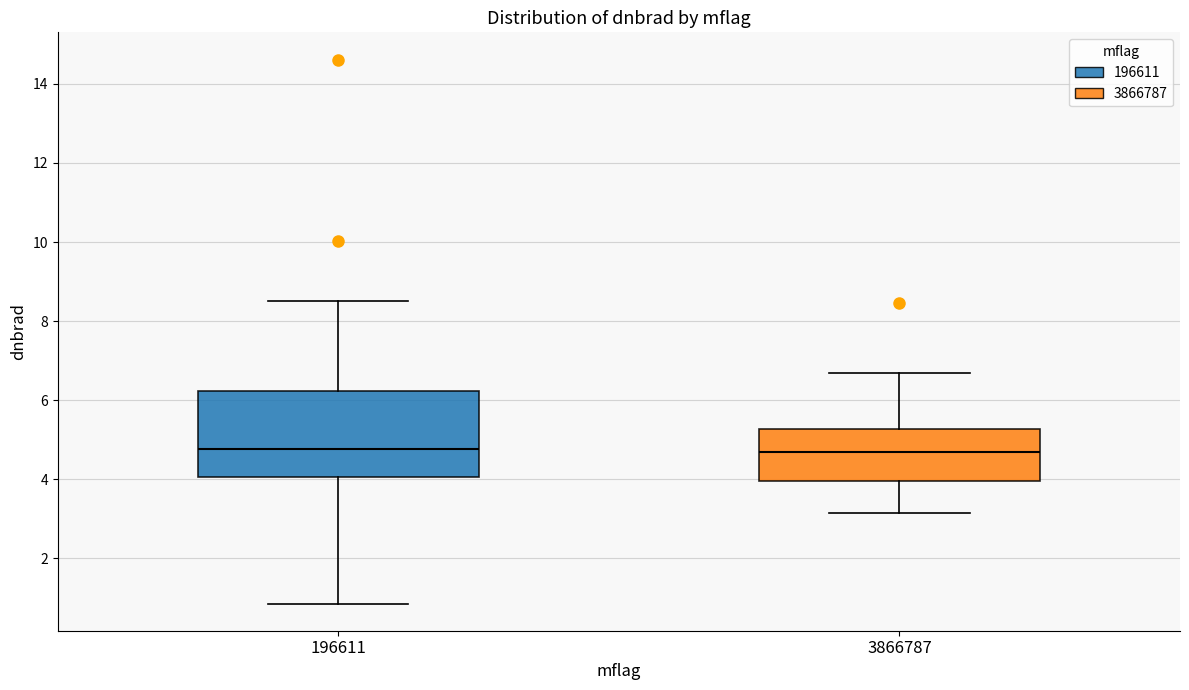

Which box is the tallest, from its lower edge to its upper edge?

196611